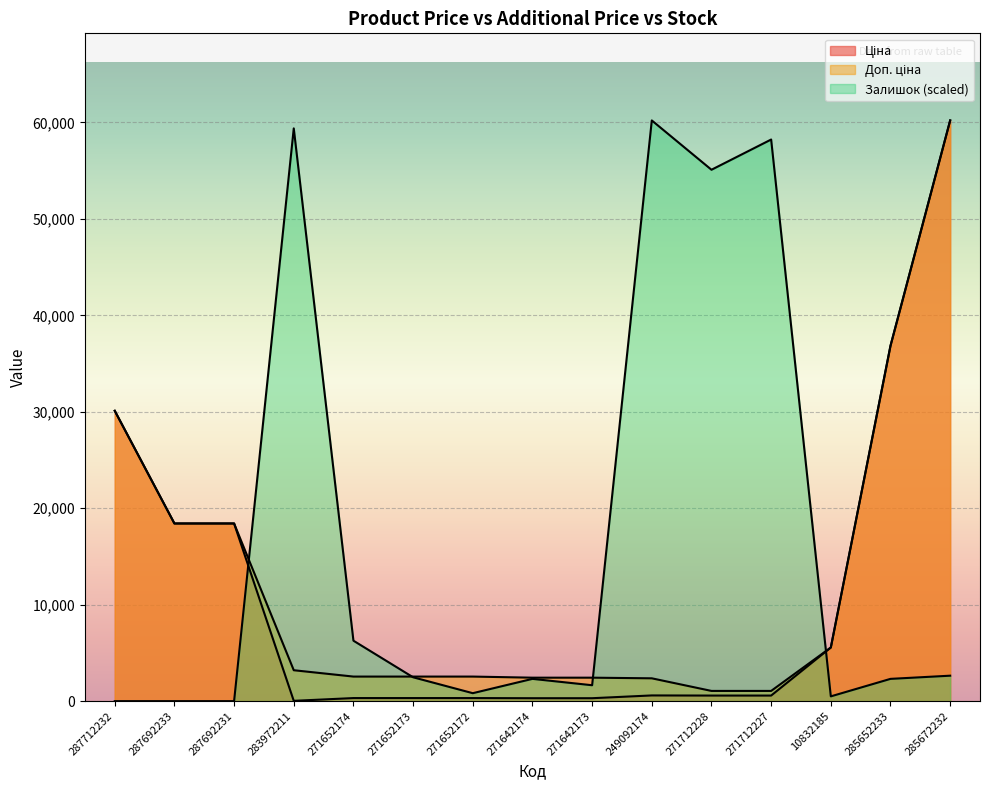

Between 271652174 and 271642174, which is larger?

271652174